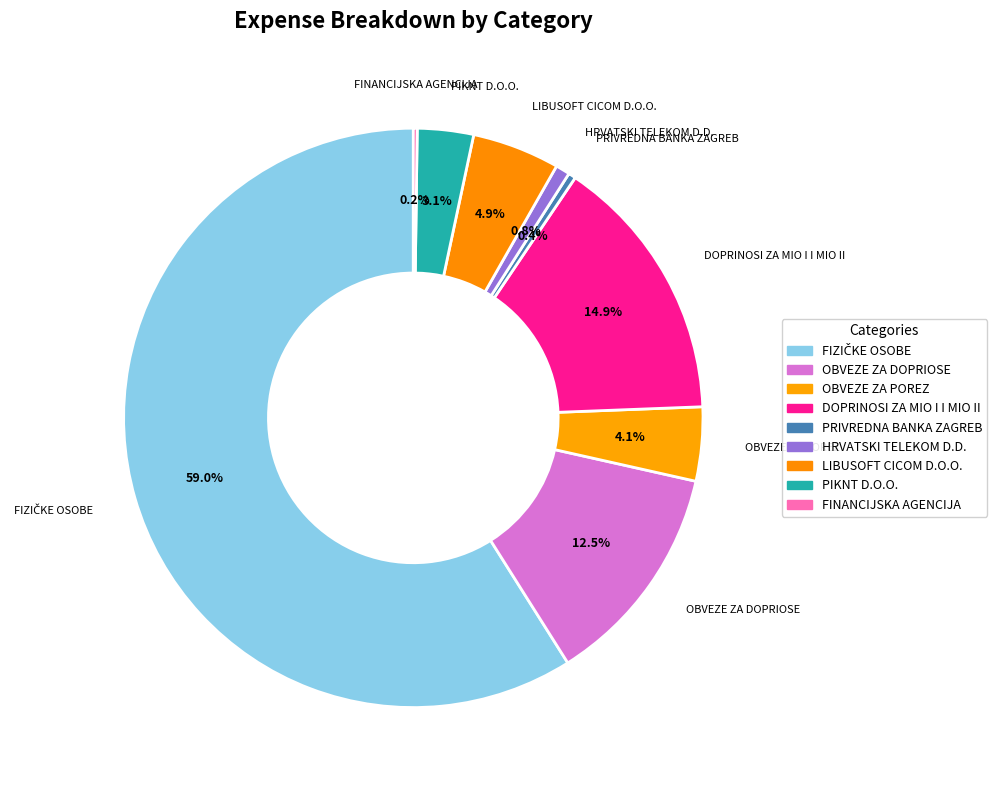

The HRVATSKI TELEKOM D.D. slice represents 6% of the pie. True or false?

False